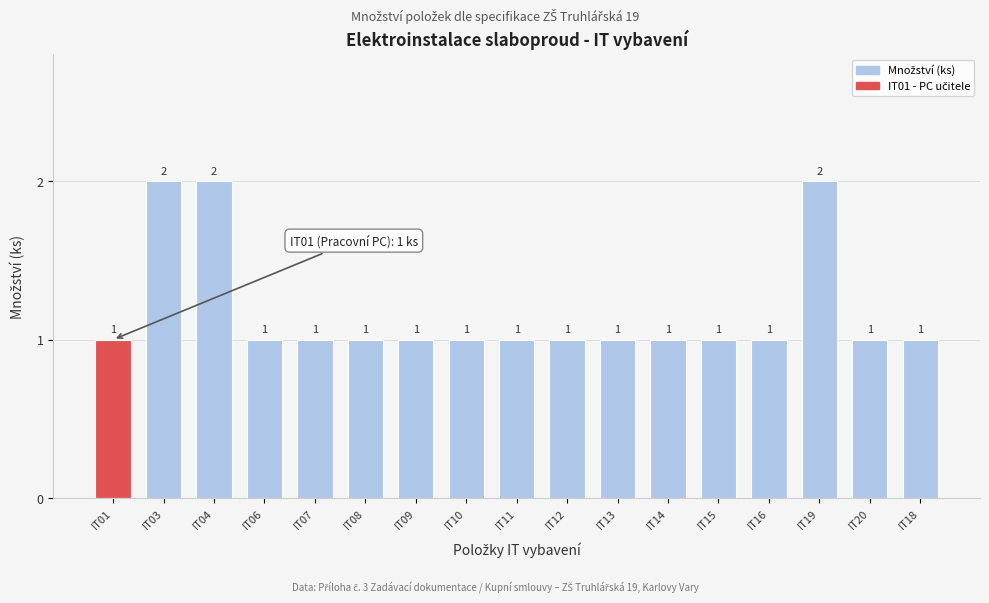

Reading right to left, transcribe all the data shown in this chart.

IT18=1	IT20=1	IT19=2	IT16=1	IT15=1	IT14=1	IT13=1	IT12=1	IT11=1	IT10=1	IT09=1	IT08=1	IT07=1	IT06=1	IT04=2	IT03=2	IT01=1